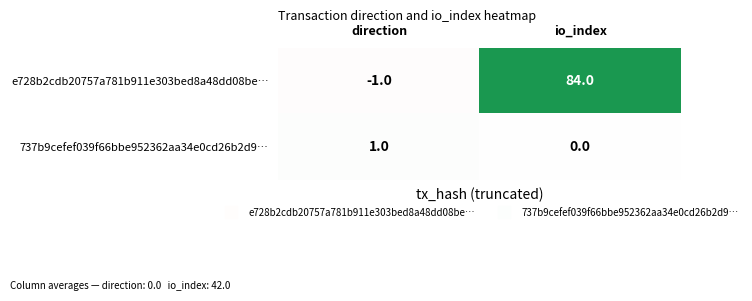

At direction, list the series in order from largest to smallest.

737b9cefef039f66bbe952362aa34e0cd26b2d9…, e728b2cdb20757a781b911e303bed8a48dd08be…